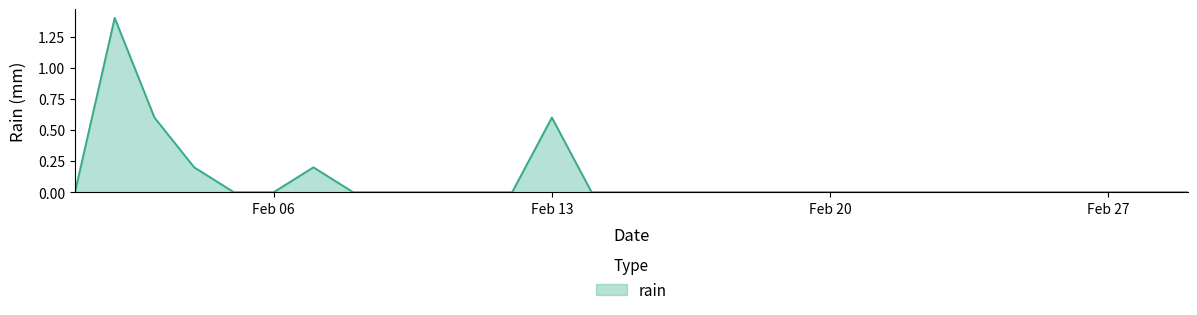

What is the difference between the maximum and minimum values?

1.4